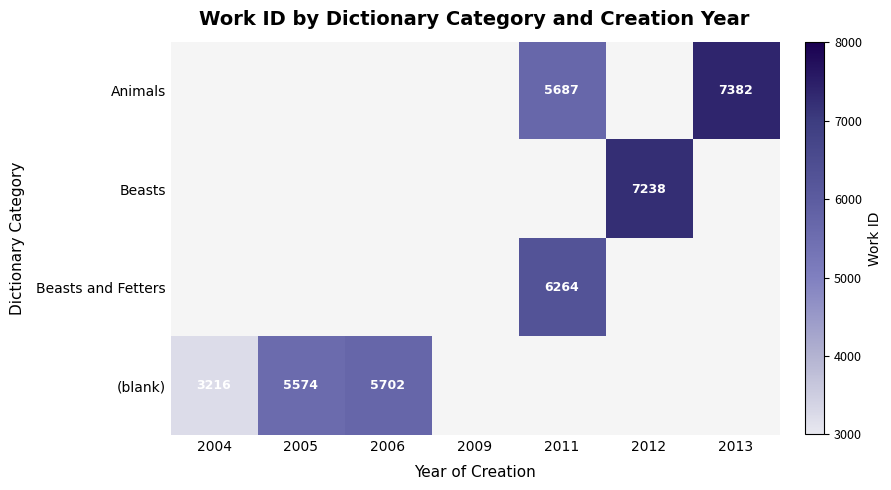

The (blank) series shows 4775 at 2004. True or false?

False